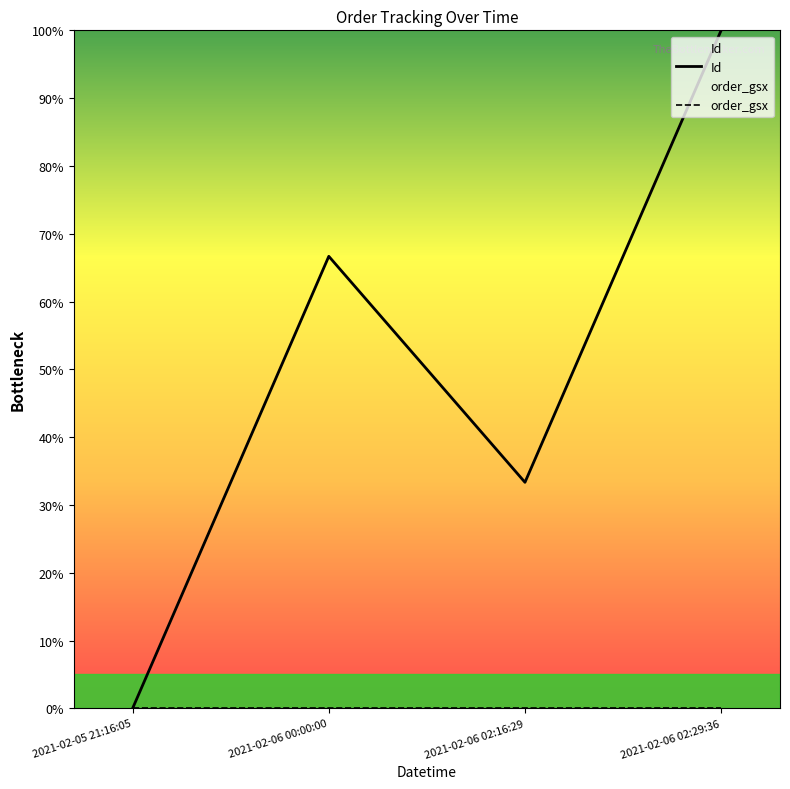

Reading right to left, list all the values displayed in this chart.

Id: 2021-02-06 02:29:36=100.0	2021-02-06 02:16:29=33.3	2021-02-06 00:00:00=66.7	2021-02-05 21:16:05=0.0
order_gsx: 2021-02-06 02:29:36=0.0	2021-02-06 02:16:29=0.0	2021-02-06 00:00:00=0.0	2021-02-05 21:16:05=0.0